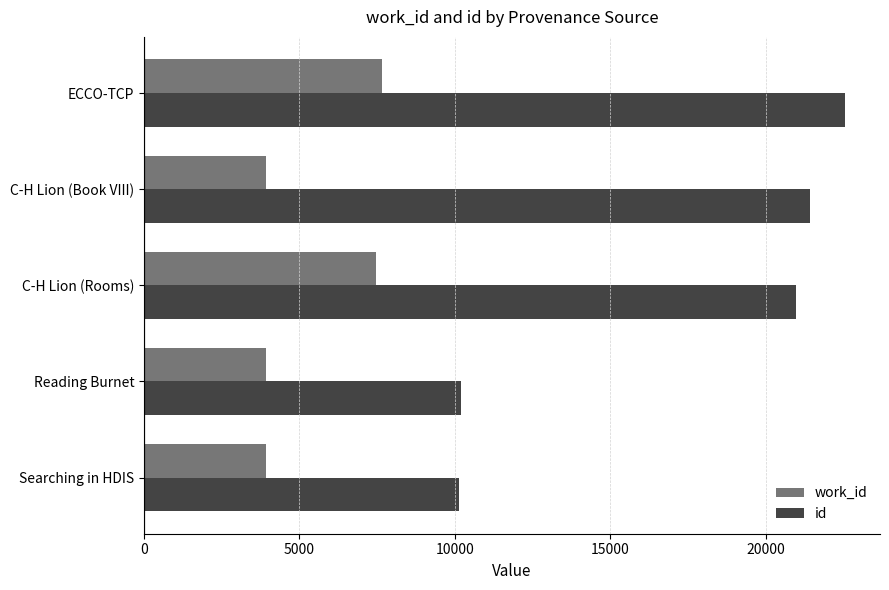

The value of id at Searching in HDIS is 3049. True or false?

False